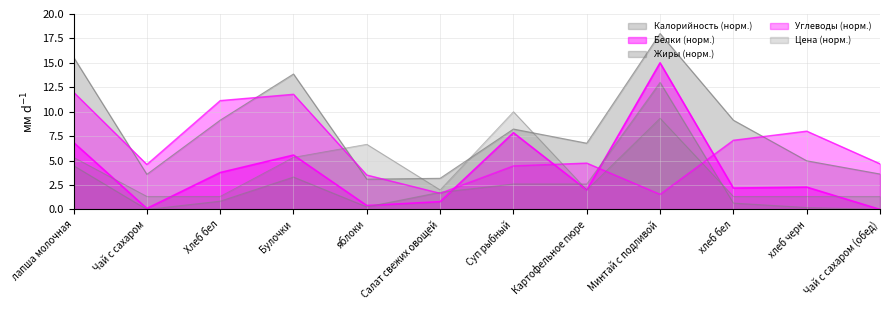

At which category does the chart reach its minimum across all series?

Чай с сахаром (обед)